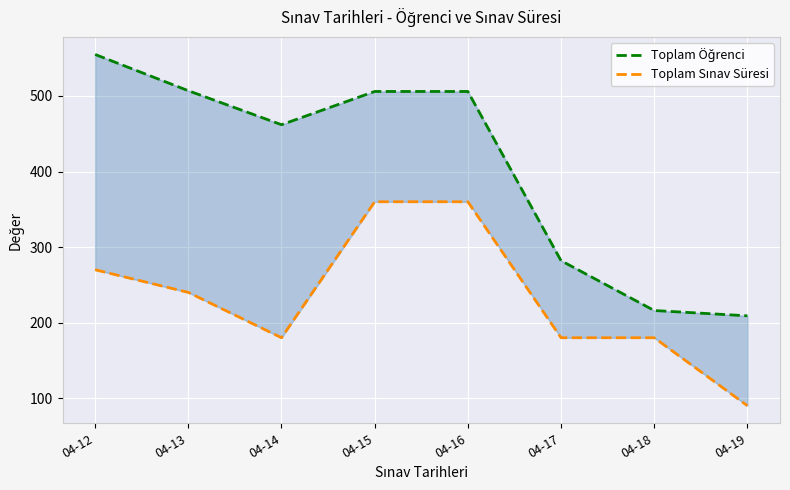

Where is the first local minimum for Toplam Sınav Süresi?

04-14